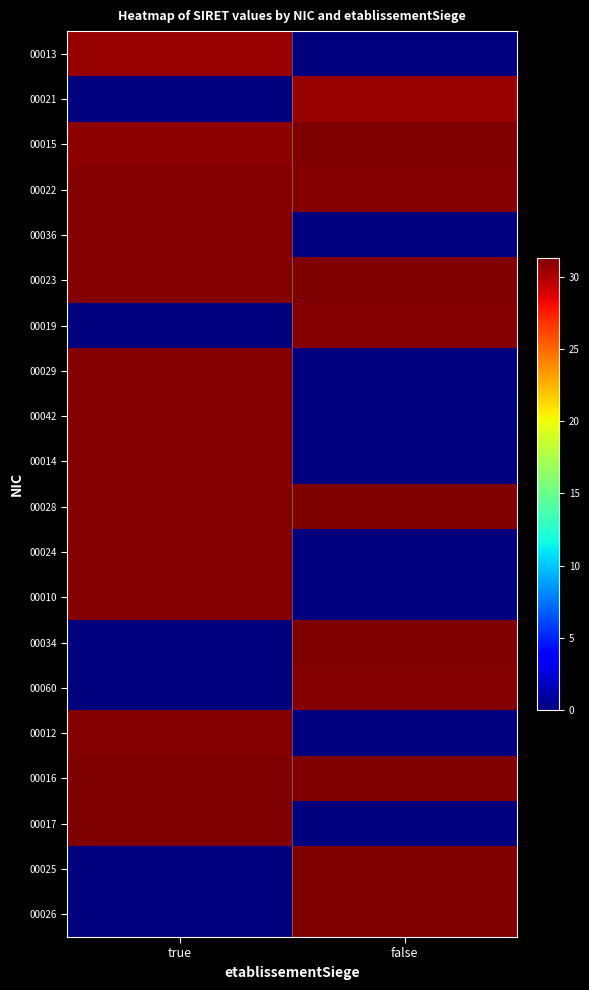

Reading left to right, transcribe all the data shown in this chart.

00013: true=30.7	false=0.0
00021: true=0.0	false=30.7
00015: true=30.9	false=31.3
00022: true=31.1	false=31.2
00036: true=31.1	false=0.0
00023: true=31.1	false=31.3
00019: true=0.0	false=31.1
00029: true=31.1	false=0.0
00042: true=31.1	false=0.0
00014: true=31.1	false=0.0
00028: true=31.1	false=31.3
00024: true=31.1	false=0.0
00010: true=31.1	false=0.0
00034: true=0.0	false=31.3
00060: true=0.0	false=31.1
00012: true=31.2	false=0.0
00016: true=31.2	false=31.3
00017: true=31.3	false=0.0
00025: true=0.0	false=31.3
00026: true=0.0	false=31.3